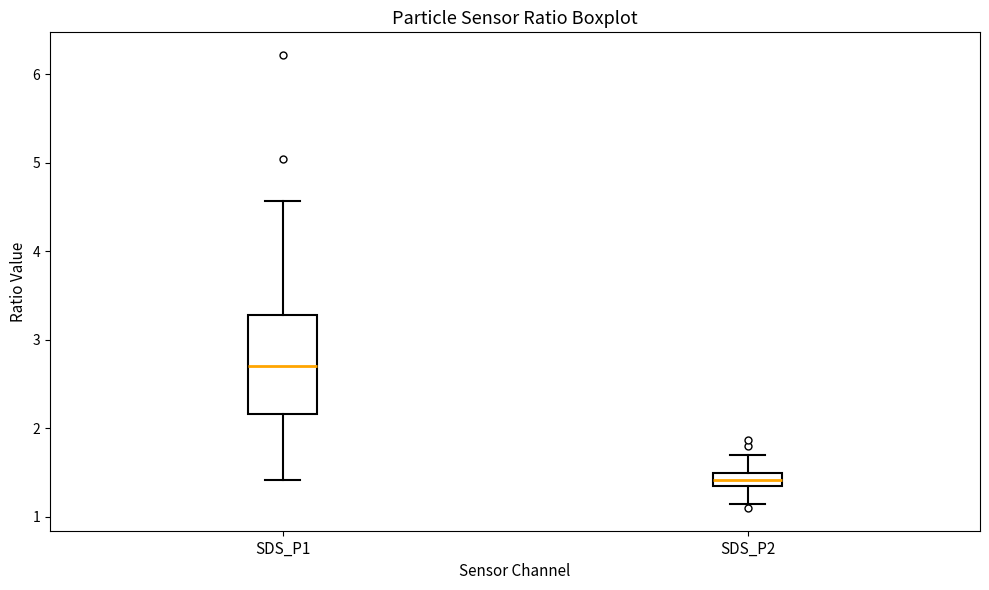

Which box has the highest median line?

SDS_P1